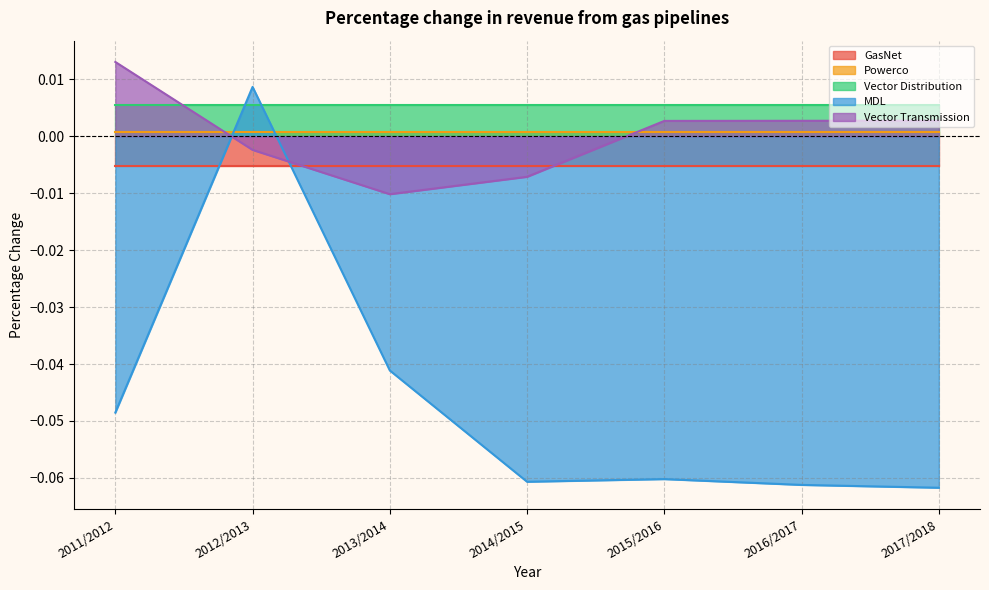

What are all the series names shown in the legend?

GasNet, Powerco, Vector Distribution, MDL, Vector Transmission